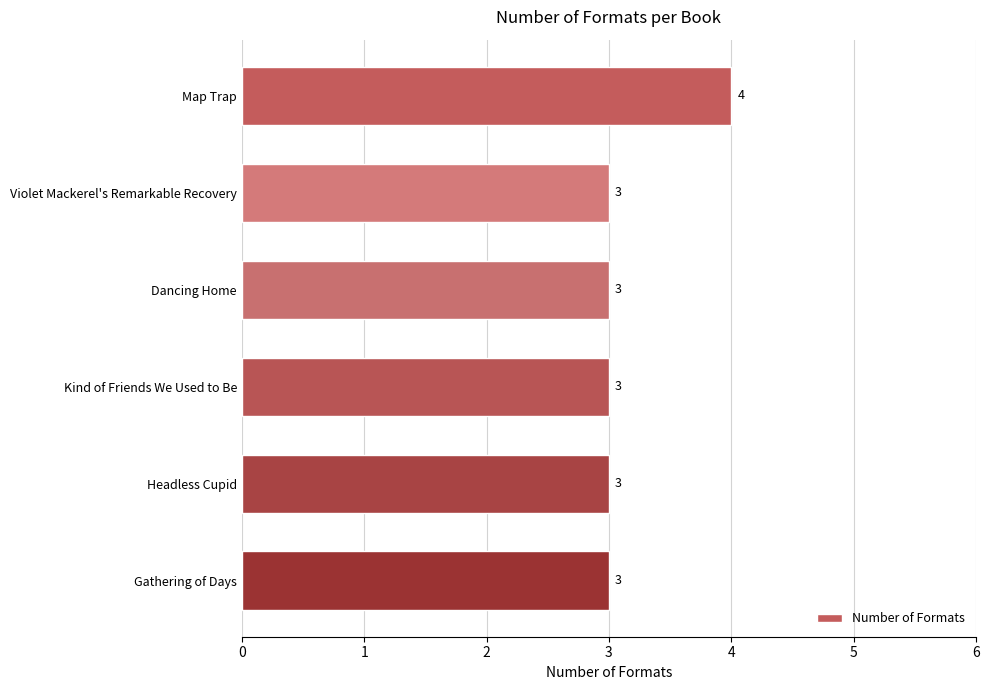

True or false: the data shows 3 at Gathering of Days.

True